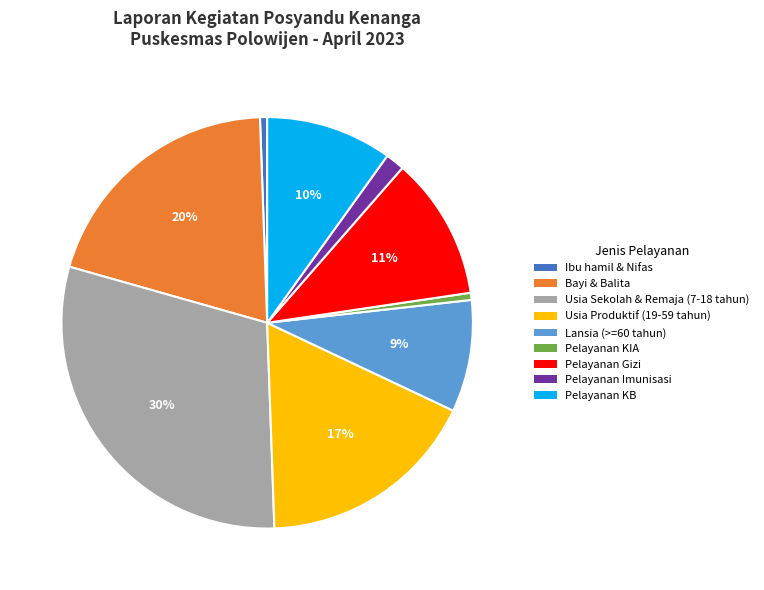

Is it true that Bayi & Balita is 13% of the pie?

False